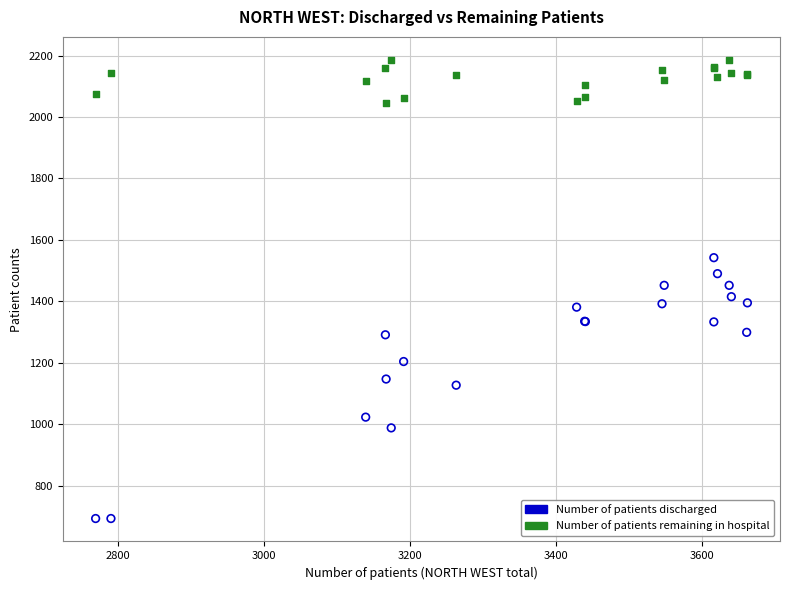

Which series has the largest Y range (max minus min)?

Number of patients discharged